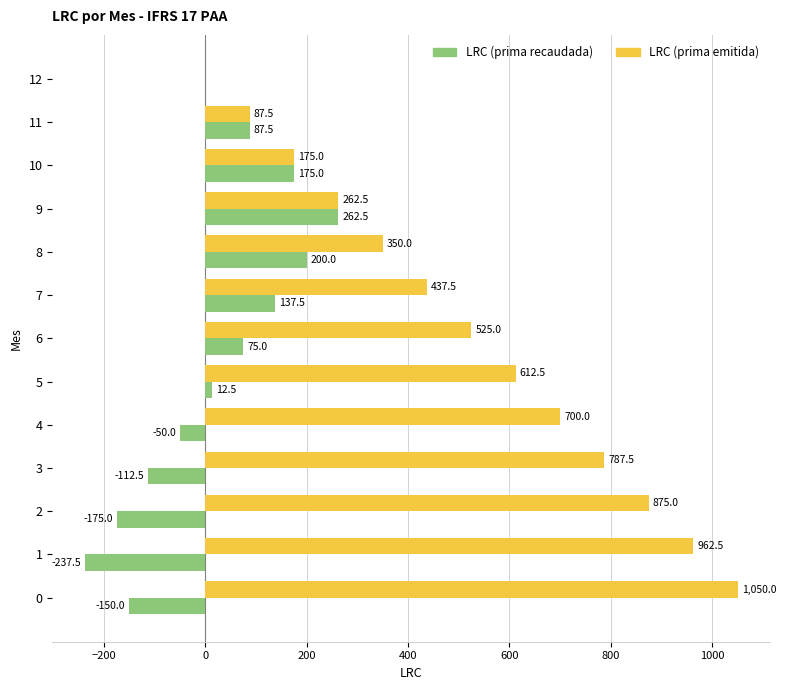

How many data points does each series have?

13